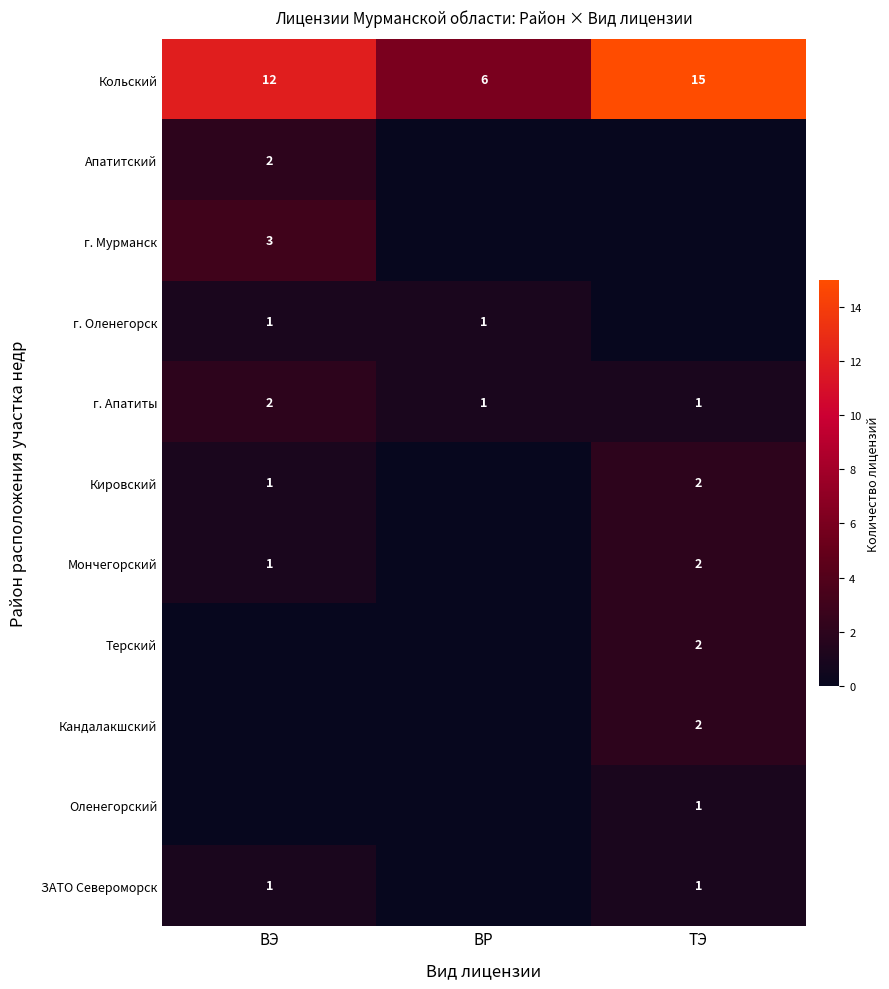

At which label does г. Апатиты reach its peak?

ВЭ